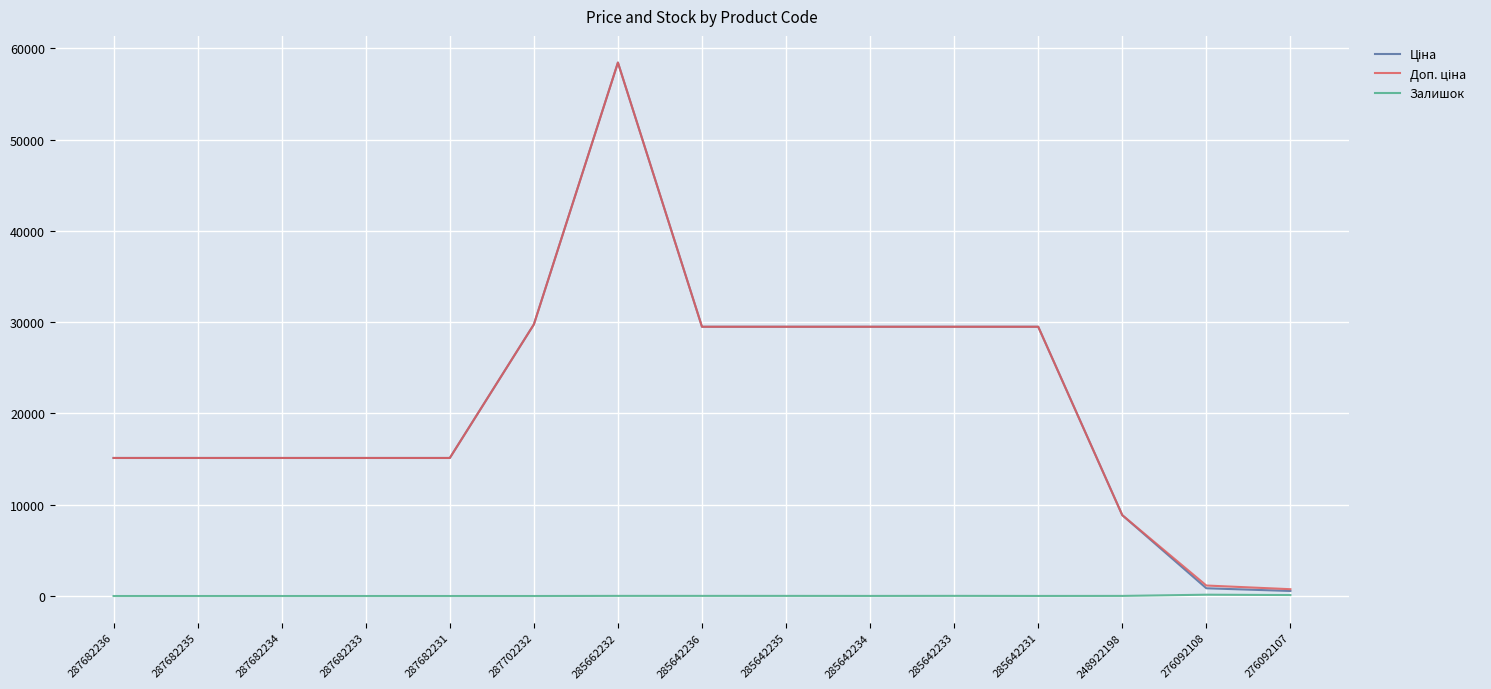

At which category is the sum across all series the highest?

285662232